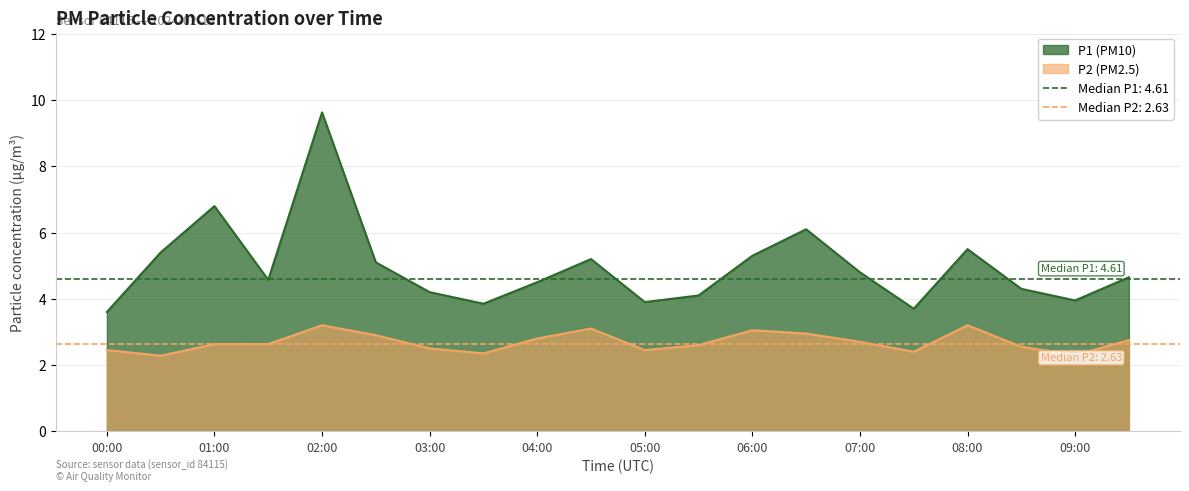

At which label does P1 reach its peak?

02:00